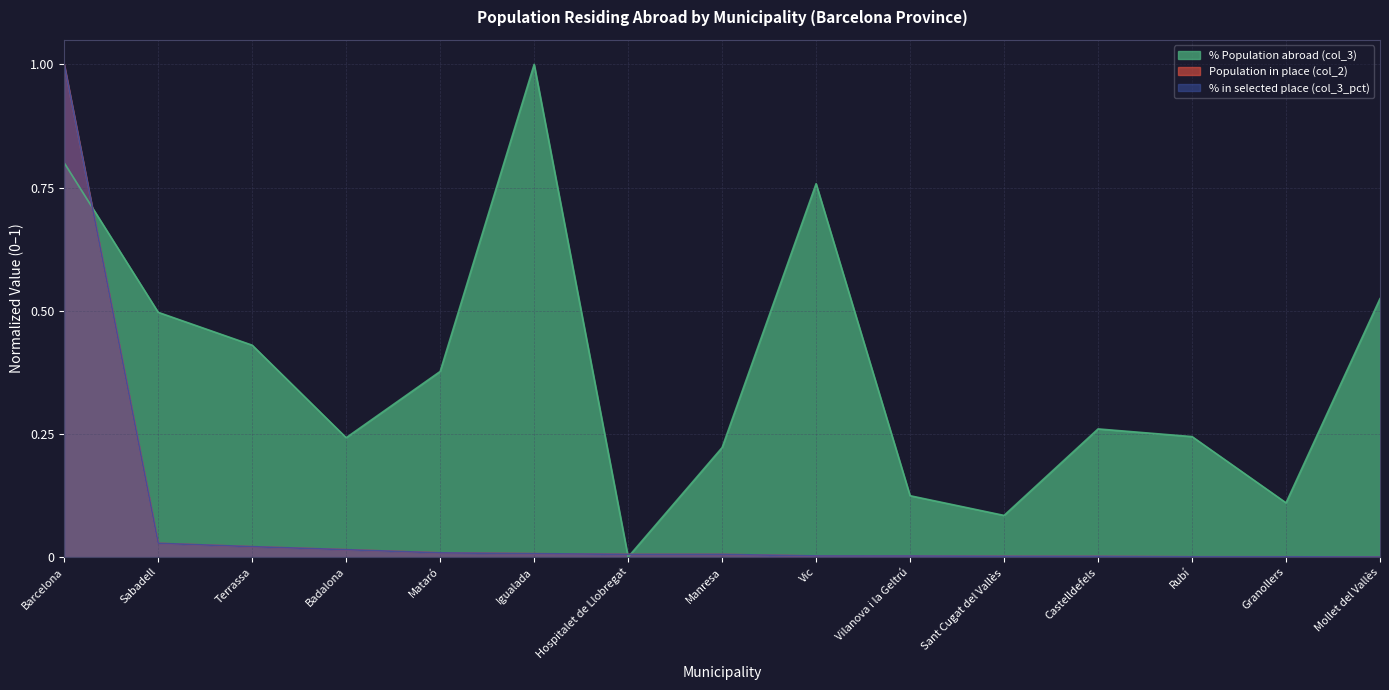

How many times do % Population abroad (col_3) and Population in place (col_2) cross each other?

3